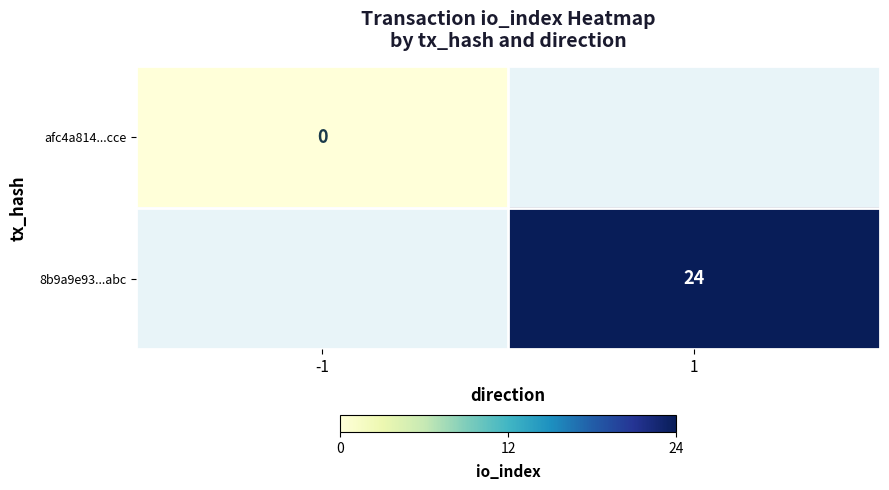

Count the number of categories in the chart.

2